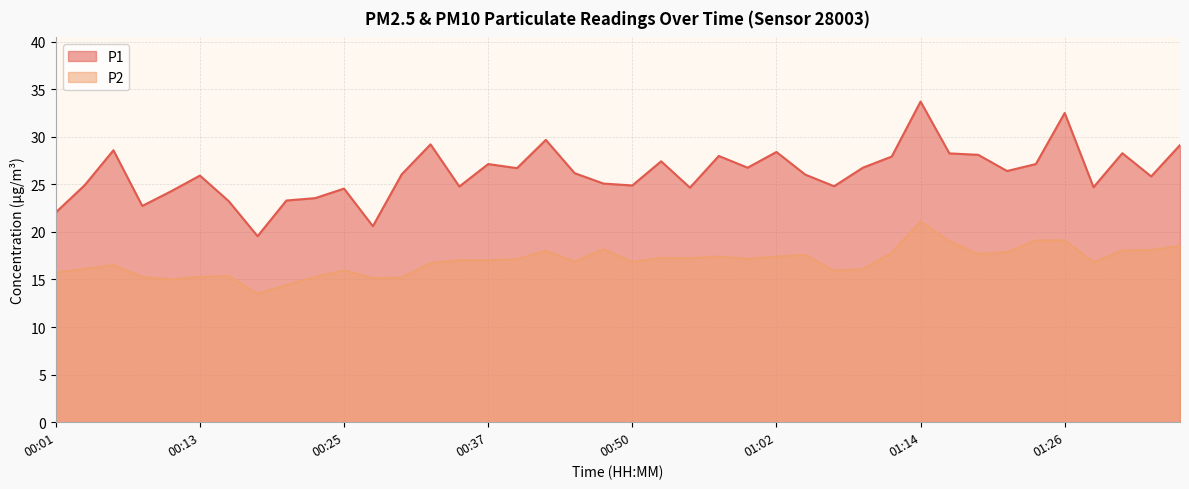

True or false: P1 and P2 intersect in this chart.

False